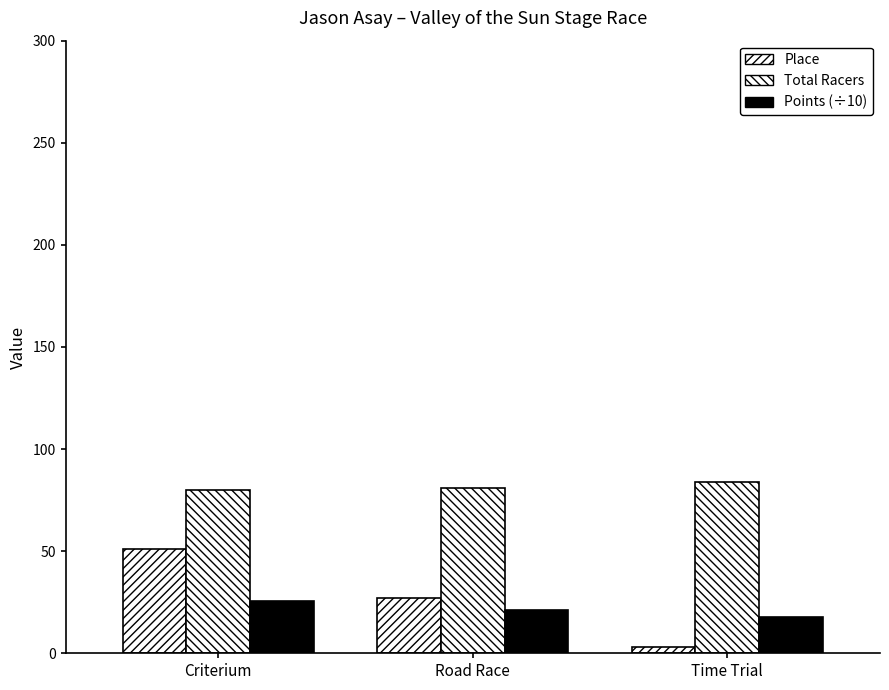

What is the maximum value shown in the chart?

84.0